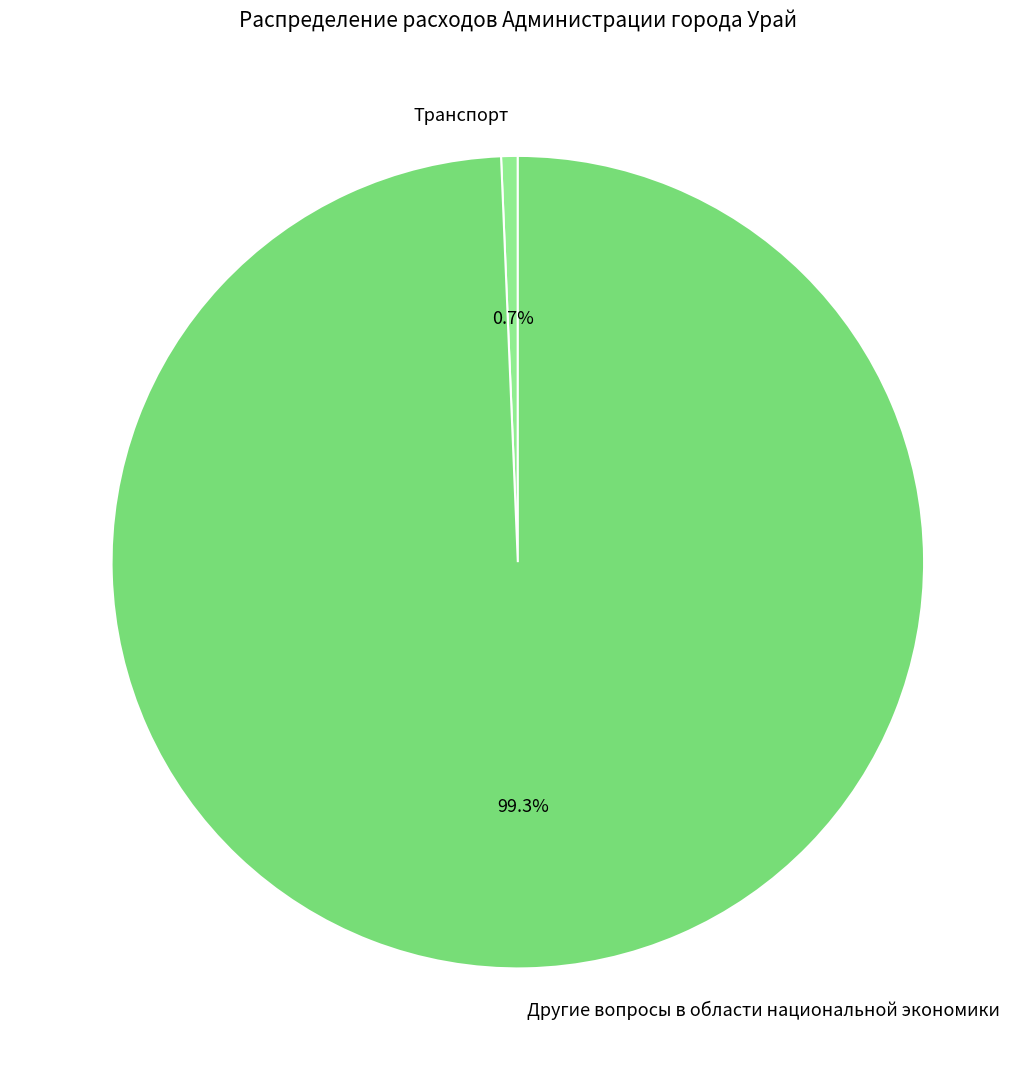

To the nearest percent, what percentage of the pie is Транспорт?

1%